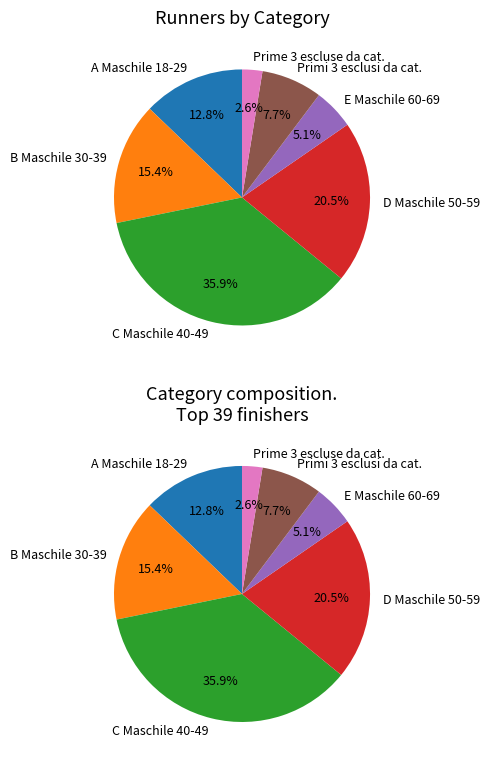

Approximately how many times larger is the value at A Maschile 18-29 compared to Primi 3 esclusi da cat.?

1.7